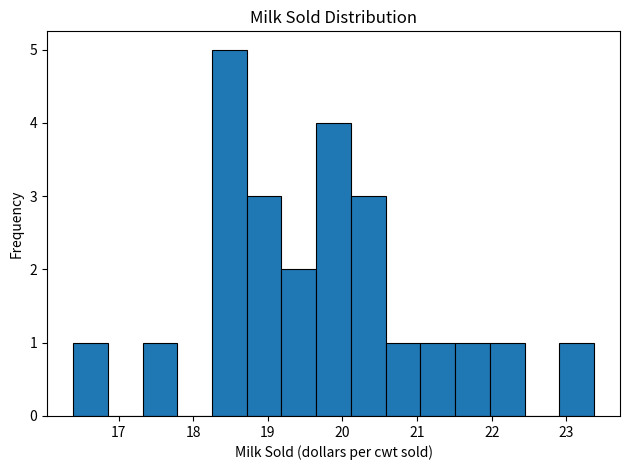

Reading left to right, list every bar in this chart as the range it spans on the x-axis followed by its height. Neither the bar edges nor the heights are printed on the chart, so give them approximately, as read against the axes.

16.4 to 16.9: 1
16.9 to 17.3: 0
17.3 to 17.8: 1
17.8 to 18.3: 0
18.3 to 18.7: 5
18.7 to 19.2: 3
19.2 to 19.6: 2
19.6 to 20.1: 4
20.1 to 20.6: 3
20.6 to 21.0: 1
21.0 to 21.5: 1
21.5 to 22.0: 1
22.0 to 22.4: 1
22.4 to 22.9: 0
22.9 to 23.4: 1